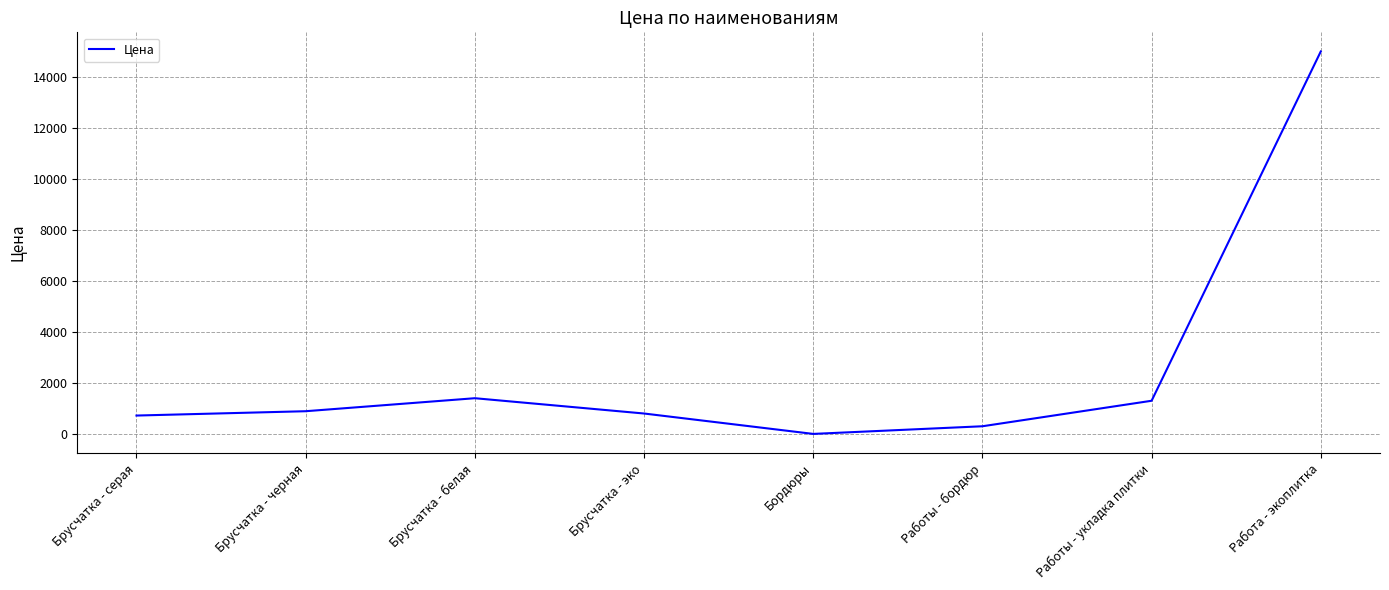

True or false: the data shows 1400.0 at Брусчатка - белая.

True